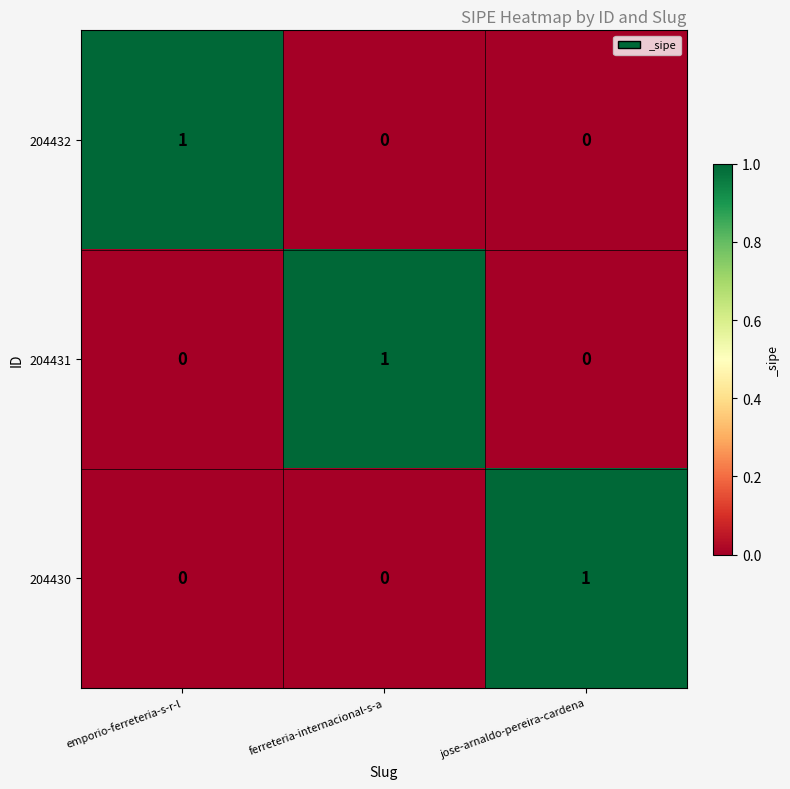

Is it true that 204431 equals 1 at ferreteria-internacional-s-a?

True